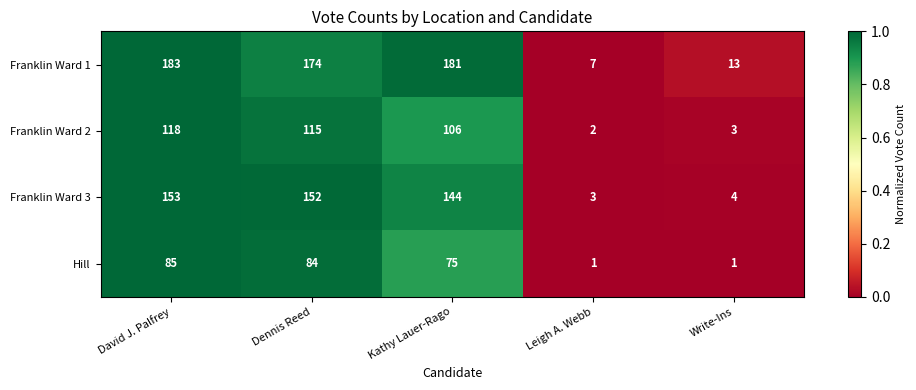

At which label does Franklin Ward 2 first exceed 106?

David J. Palfrey